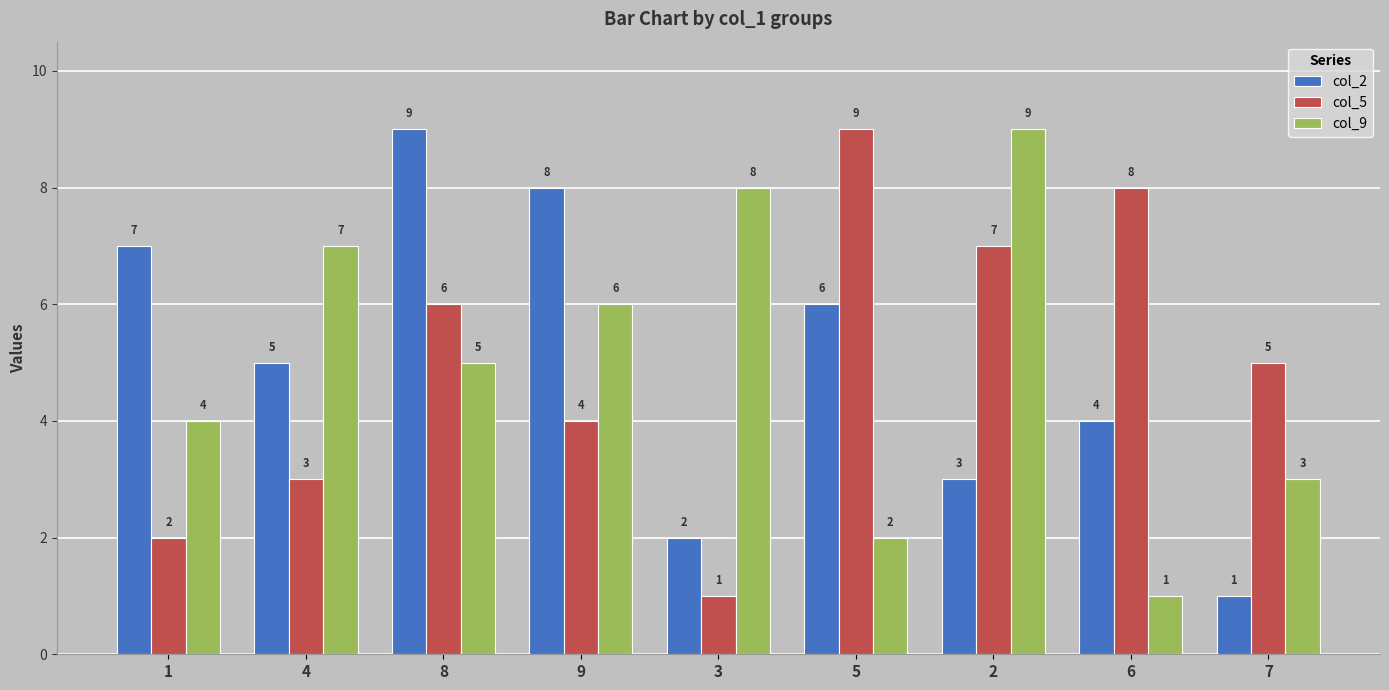

Which series changed the most between 9 and 3?

col_2